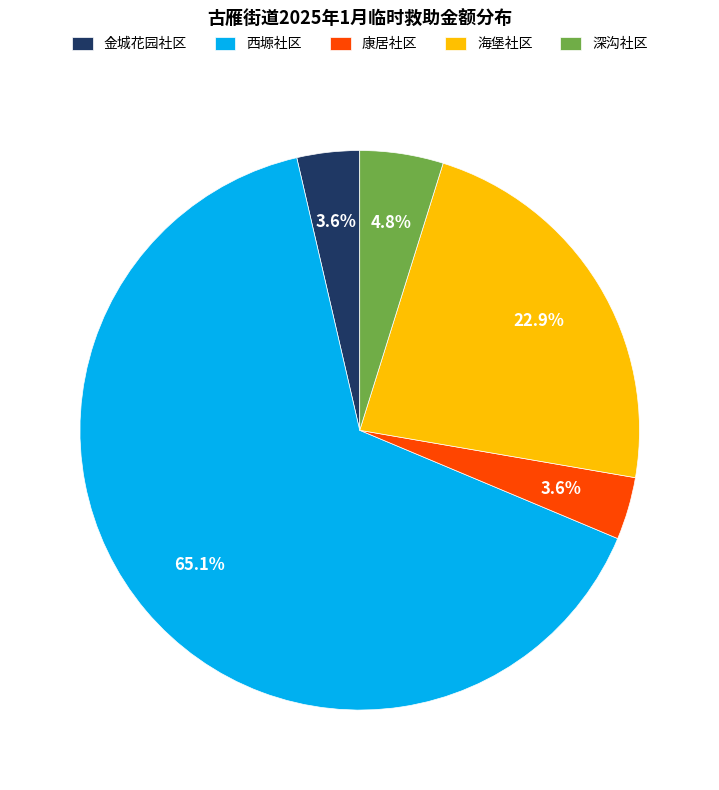

To the nearest percent, what is the difference between the 海堡社区 and 西塬社区 slice percentages?

42%